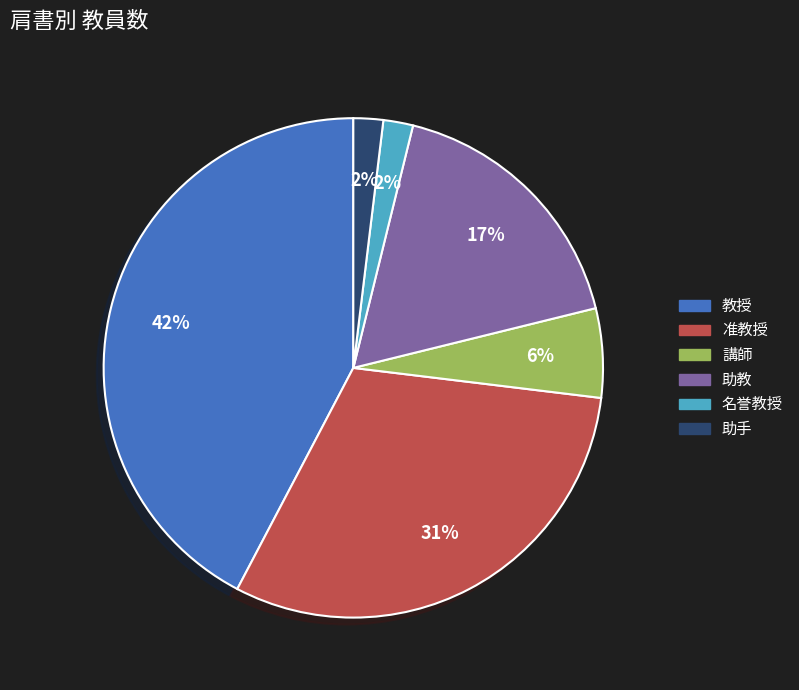

Does 教授 represent more than half of the total?

No